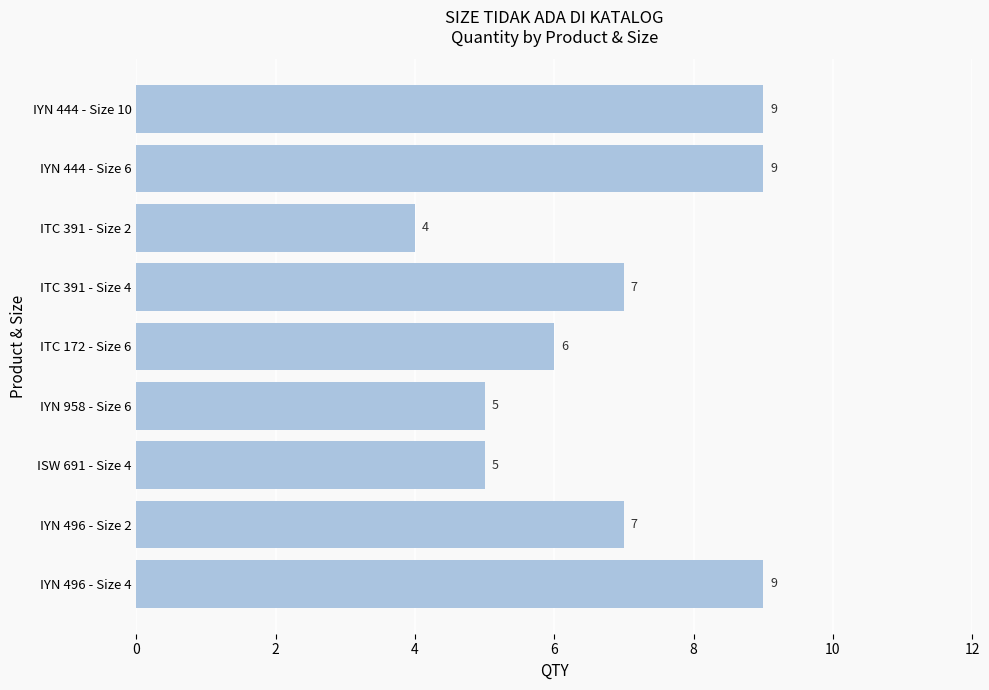

At which label is the value closest to 6?

ITC 172 - Size 6